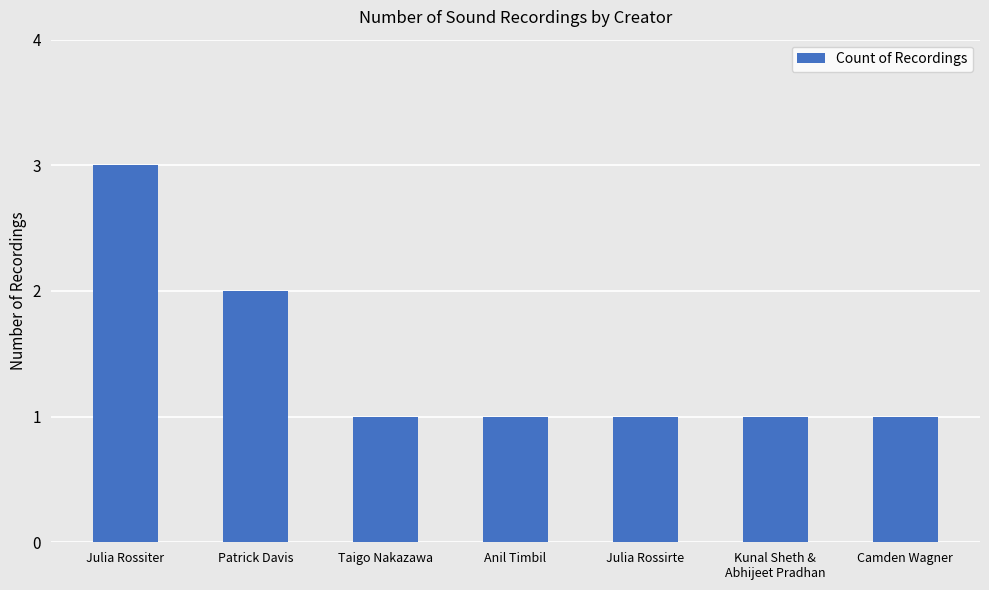

What is the greatest value displayed?

3